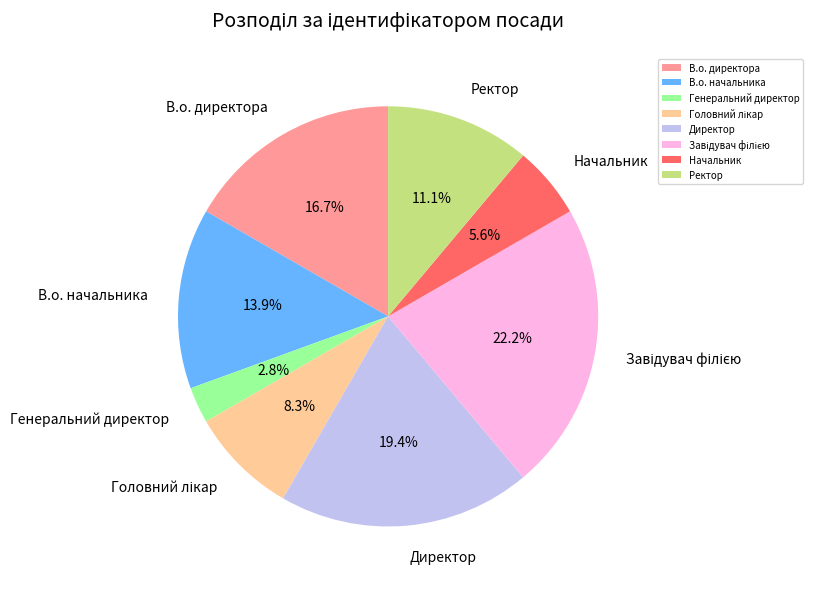

Which slice is the smallest?

Генеральний директор